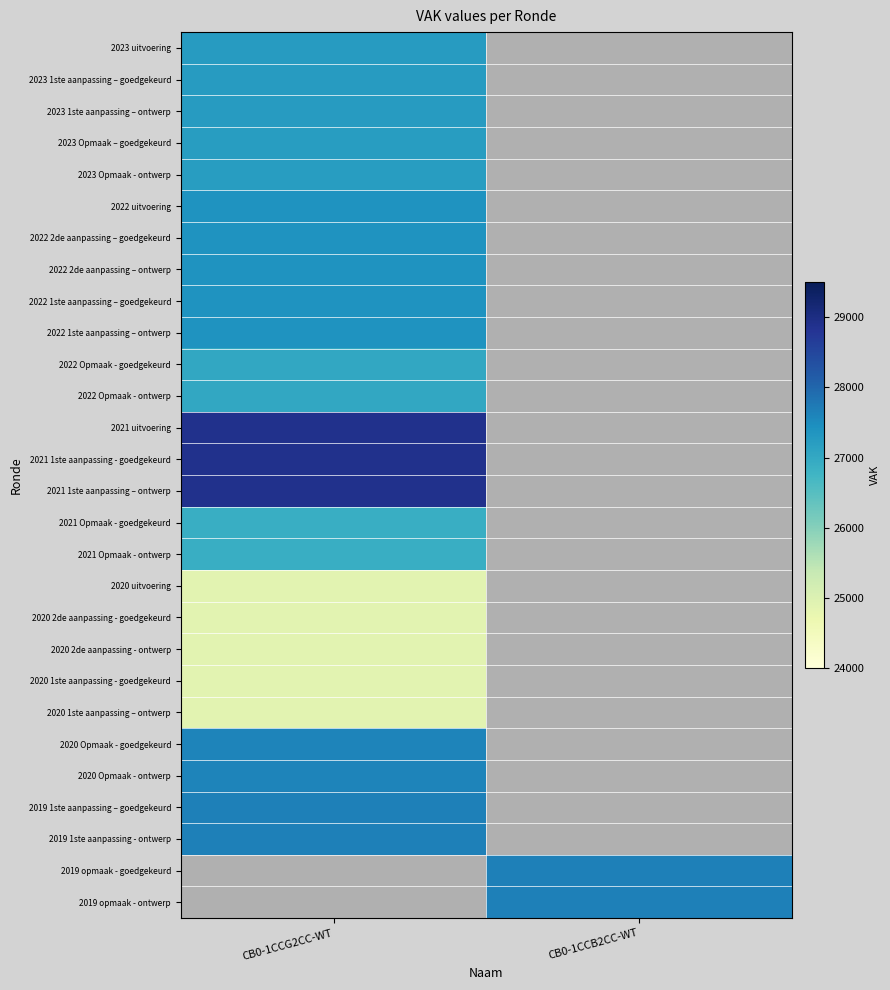

How many series are shown in this chart?

28